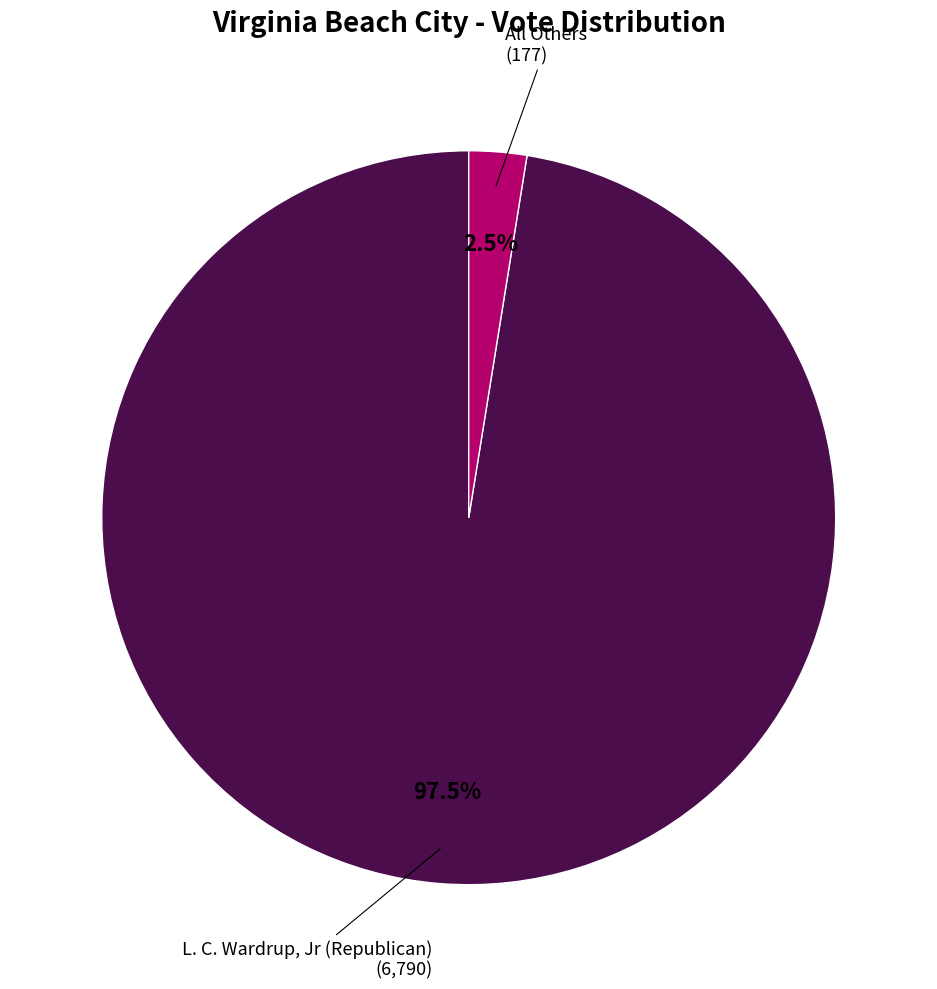

Is there a majority slice in this chart?

Yes